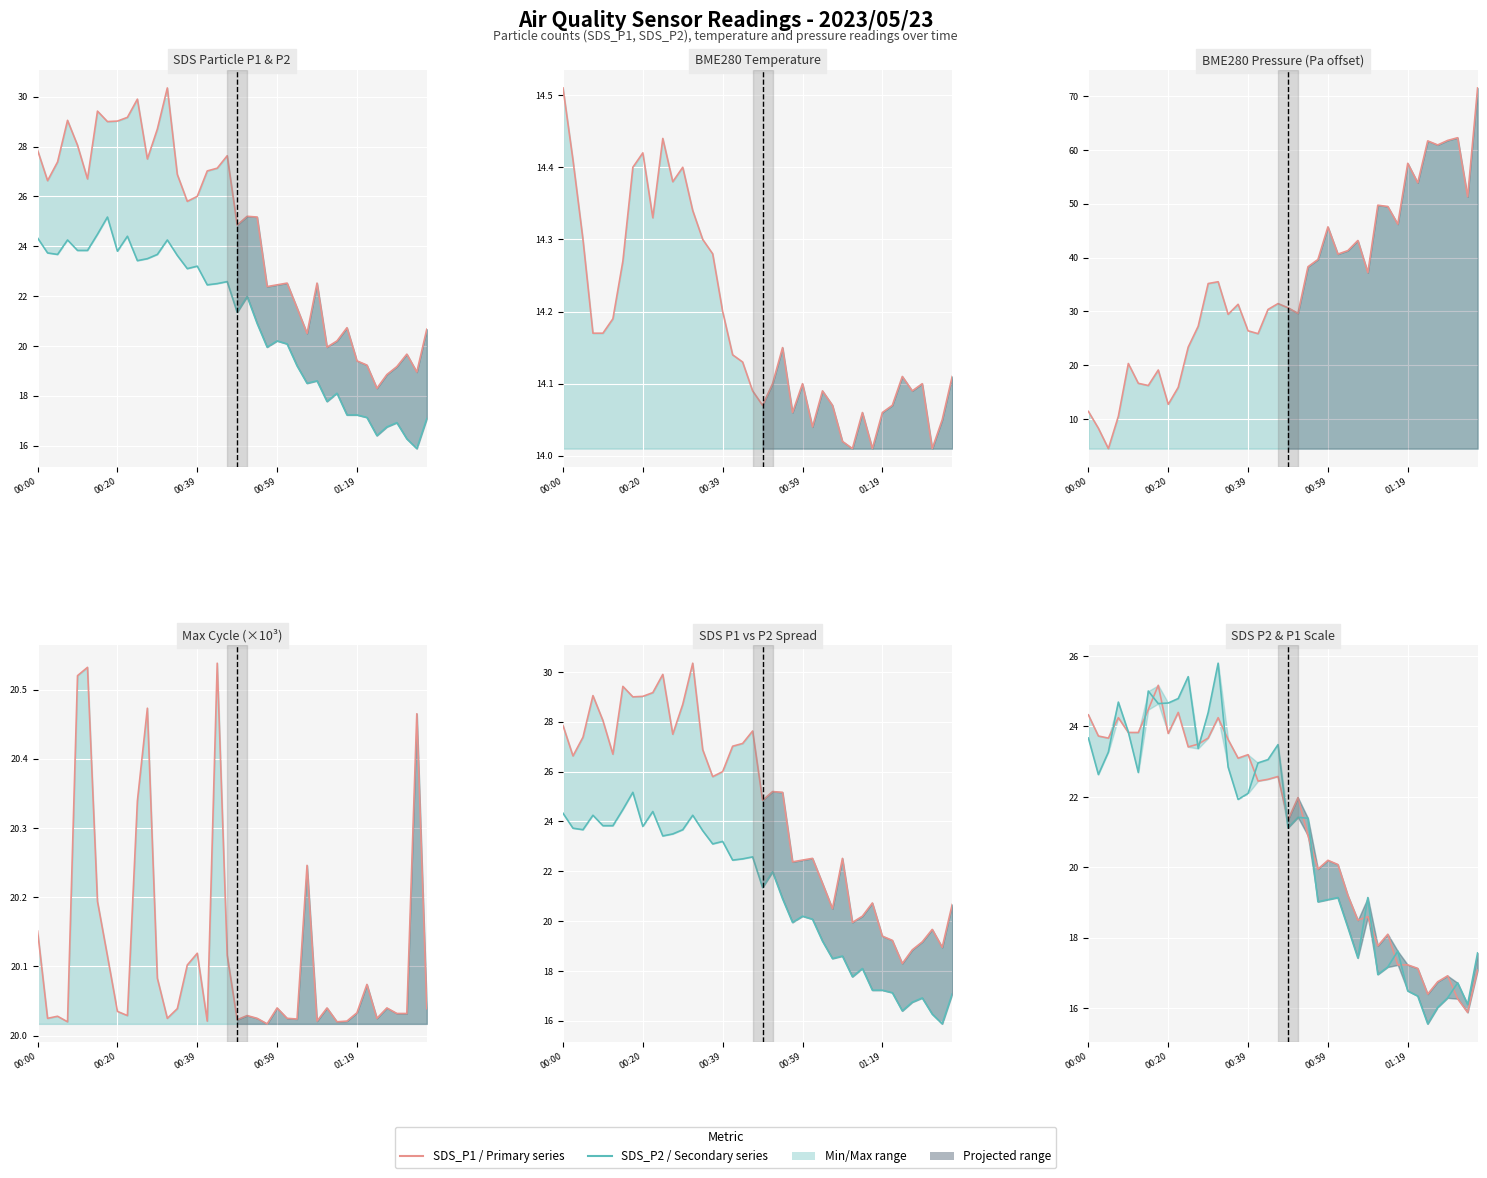

In BME280_pressure, how many points are lower than both neighbors (excluding endpoints)?

12